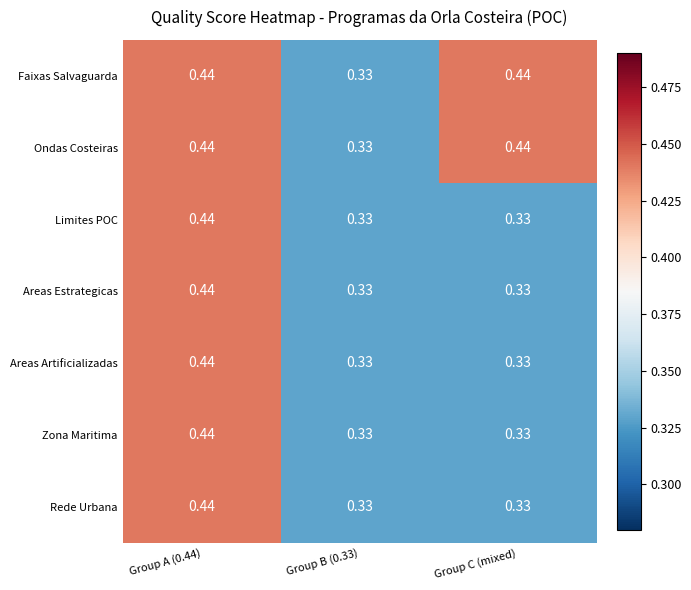

Is the value of Zona Maritima at Group B (0.33) greater than the value of Faixas Salvaguarda at Group A (0.44)?

No